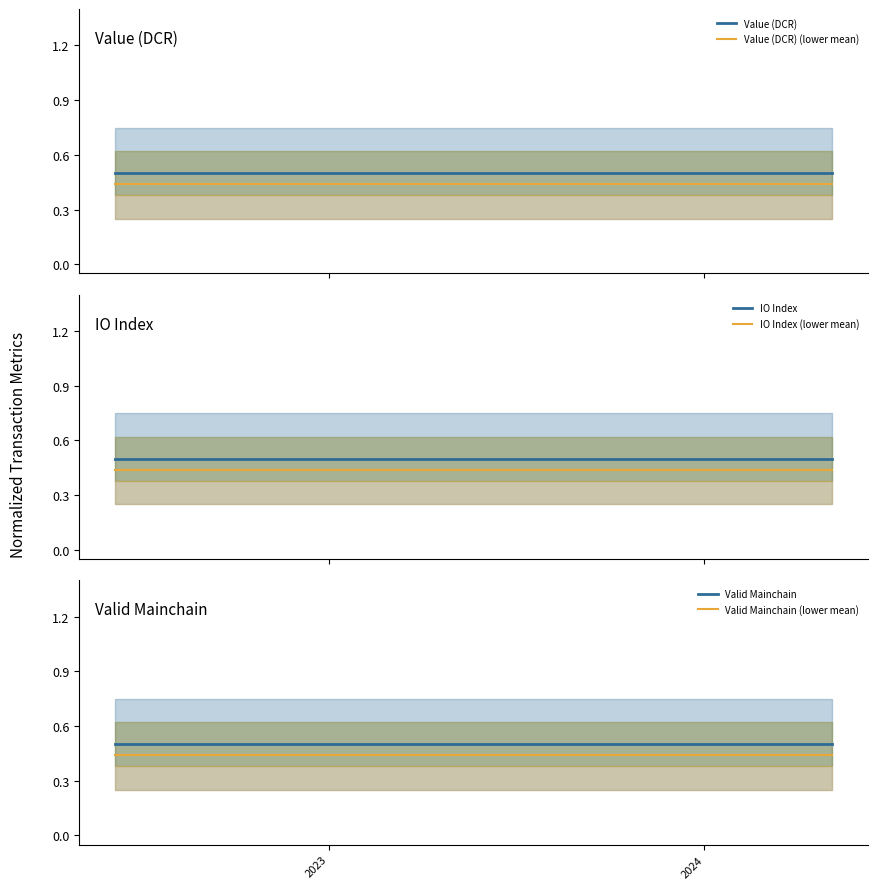

What is the value of the IO Index point at the 14th from the left?

0.5